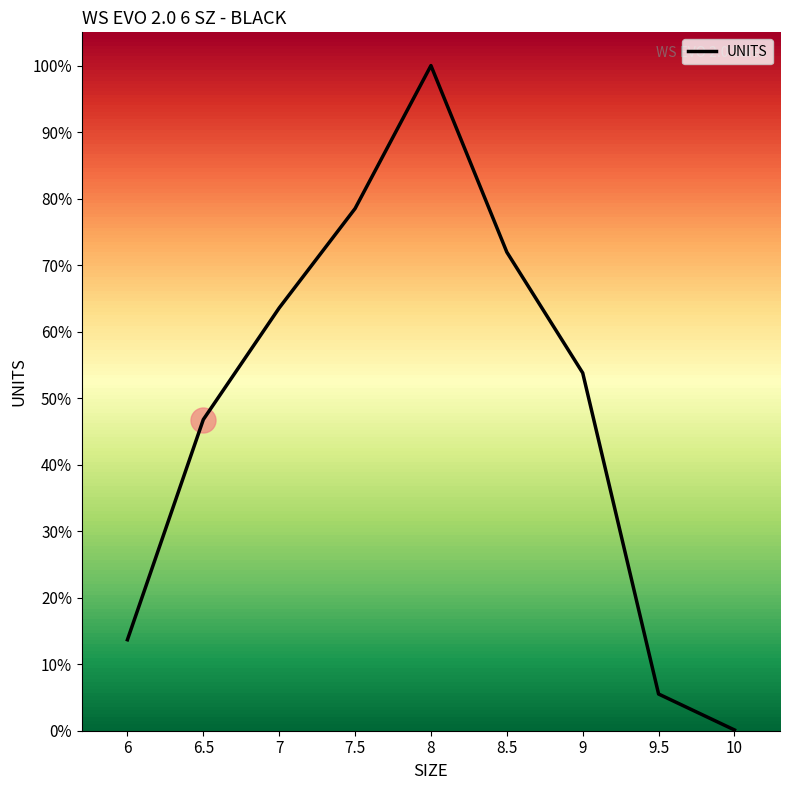

How many series are shown in this chart?

1